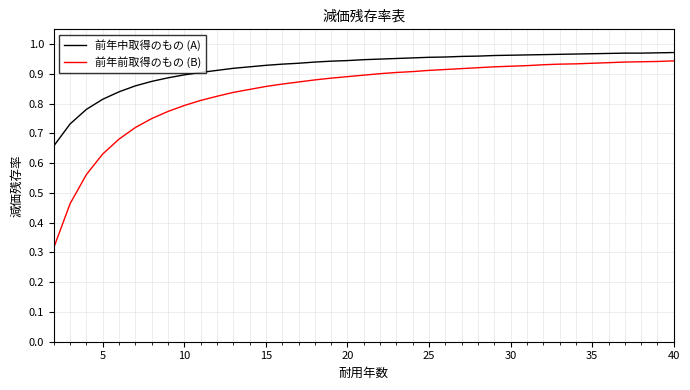

Which series has the largest range (max minus min)?

前年前取得のもの (B)